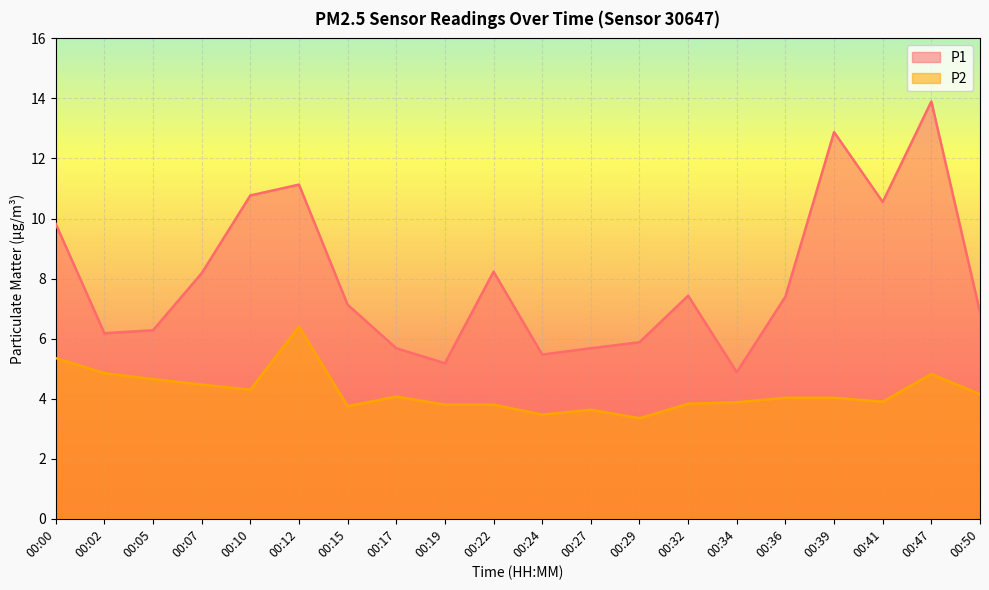

Which series changed the most between 00:27 and 00:47?

P1